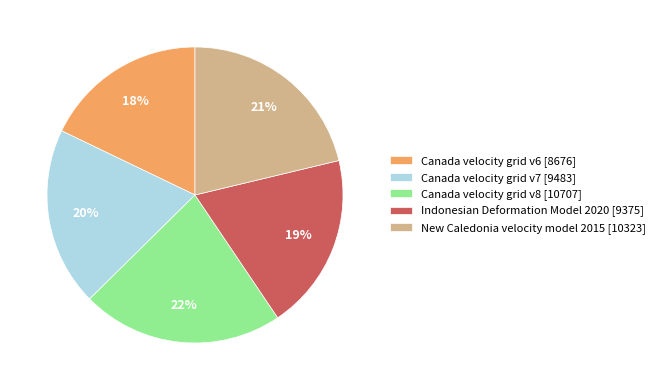

Count the number of slices in the pie.

5